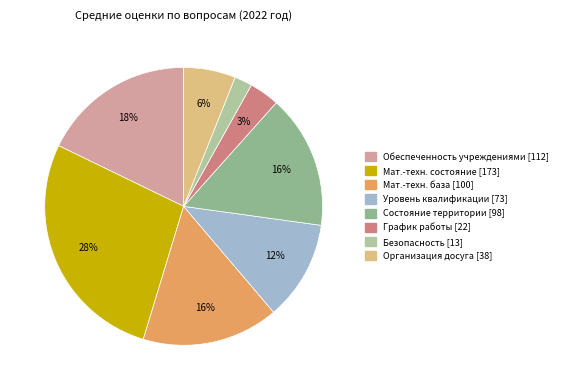

Rank the categories by value from lowest to highest.

Безопасность пребывания, График работы, Организация досуга детей в школах, Уровень квалификации персонала, Состояние окружающей территории, Материально-техническая база, Обеспеченность учреждениями образования, Материально-техническое состояние